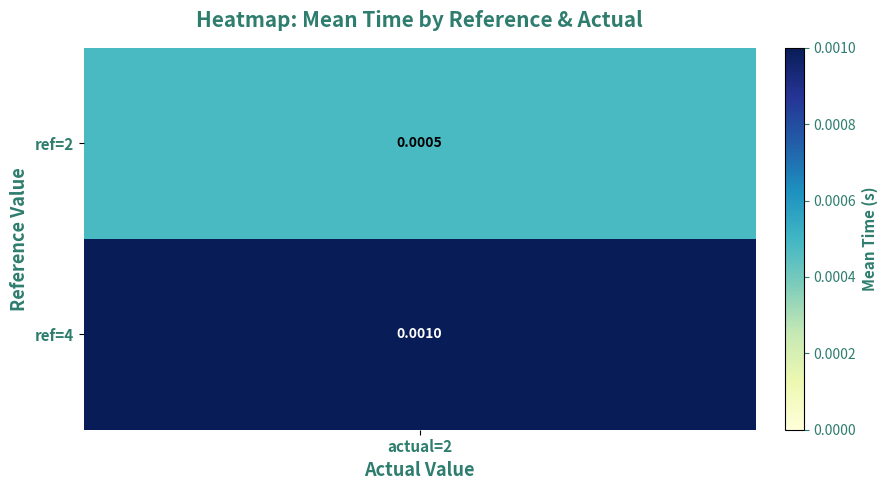

True or false: 2 has a value of 0.0 at 17.

False